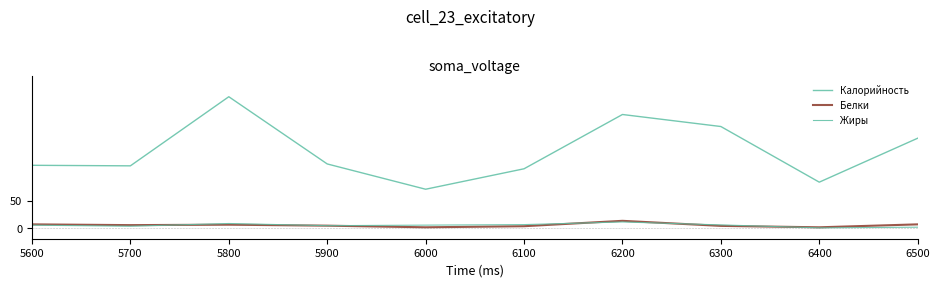

Does the chart have visible grid lines?

No